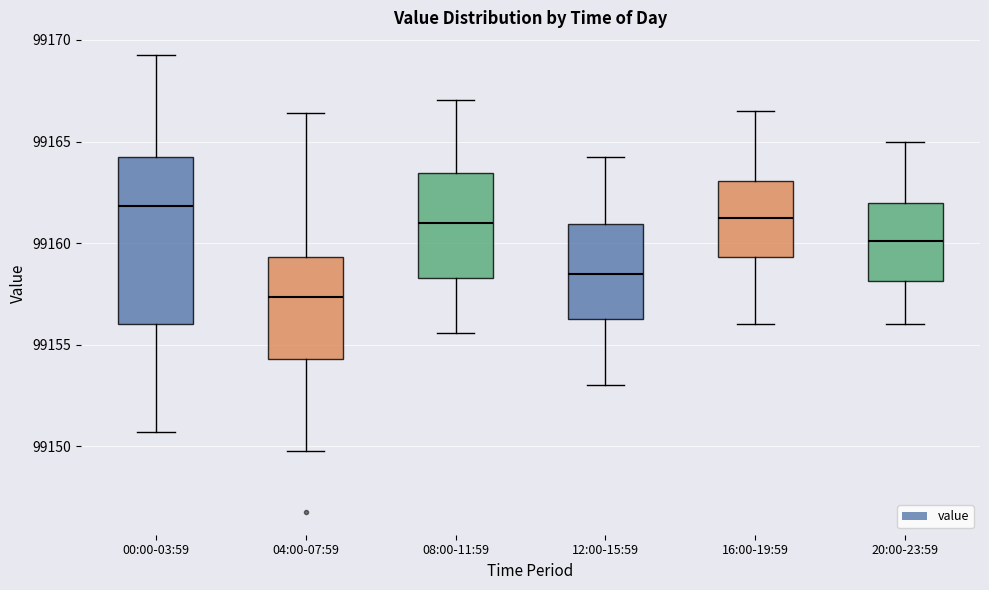

Reading left to right, transcribe this box plot: for each box, give where its median line is, the range the box spans, and where its two whiskers end, as read against the y-axis. The values are not printed on the chart, so give them approximately, as read against the axis.

00:00-03:59: median 99162.0, box 99156.0 to 99164.0, whiskers 99150.5 to 99169.5
04:00-07:59: median 99157.5, box 99154.5 to 99159.5, whiskers 99150.0 to 99166.5
08:00-11:59: median 99161.0, box 99158.5 to 99163.5, whiskers 99155.5 to 99167.0
12:00-15:59: median 99158.5, box 99156.5 to 99161.0, whiskers 99153.0 to 99164.5
16:00-19:59: median 99161.5, box 99159.5 to 99163.0, whiskers 99156.0 to 99166.5
20:00-23:59: median 99160.0, box 99158.0 to 99162.0, whiskers 99156.0 to 99165.0